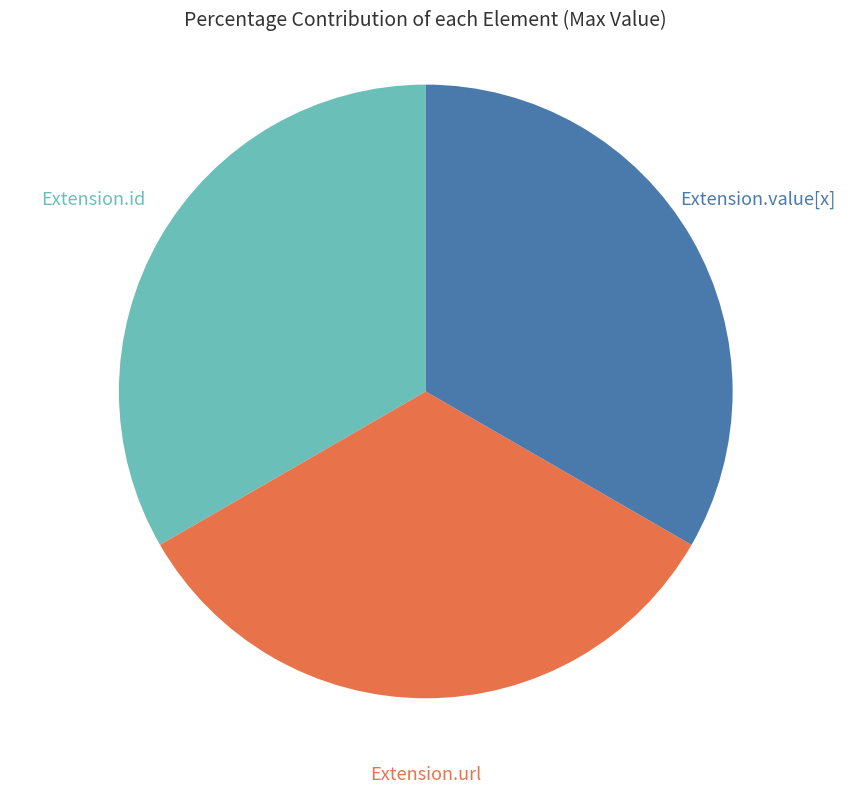

Is there any slice that represents more than half of the pie?

No